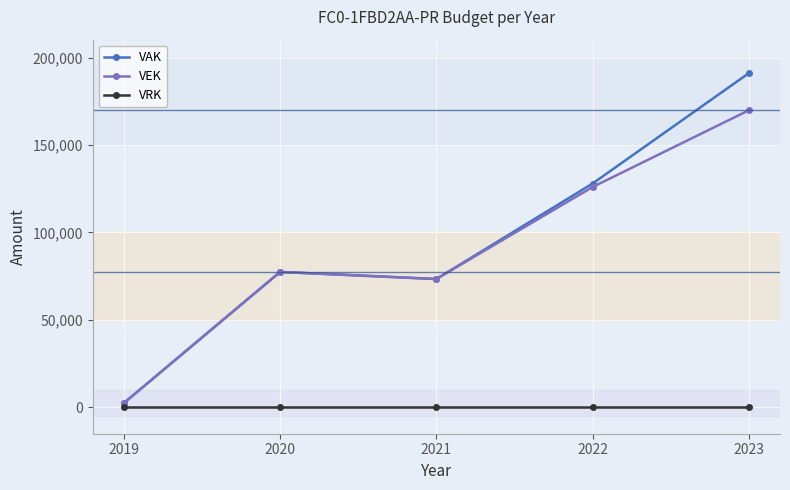

Which series has the largest total across all categories?

VAK